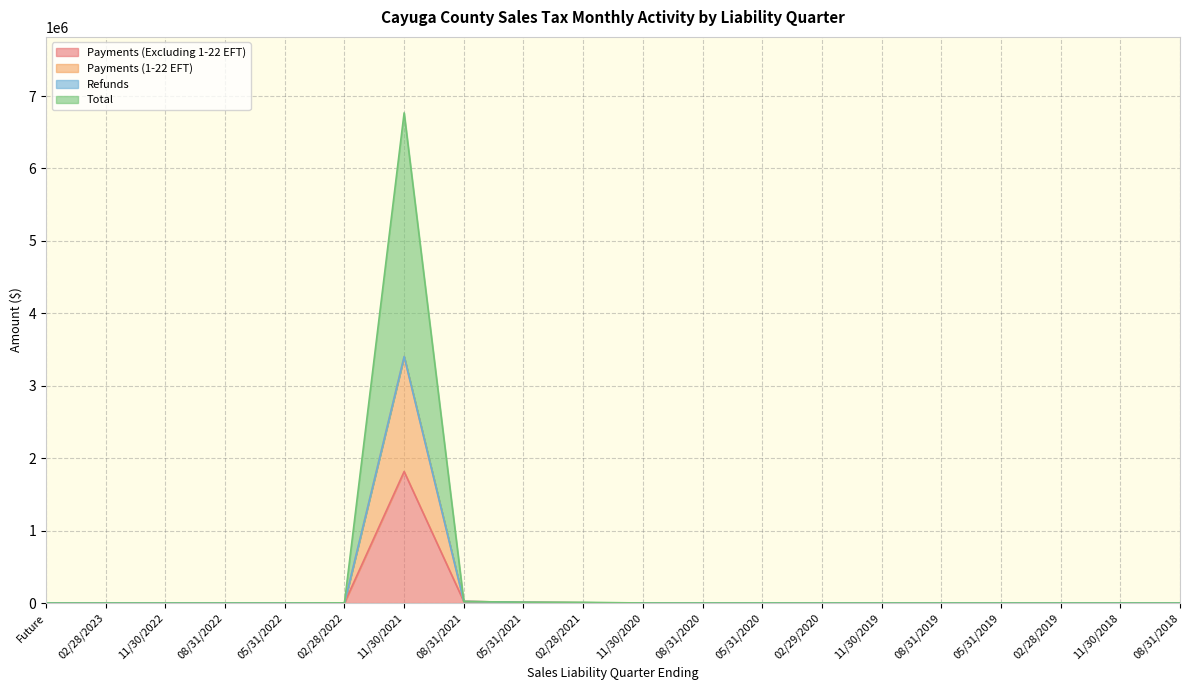

The value of Payments (1-22 EFT) at 11/30/2020 is 262.6. True or false?

True